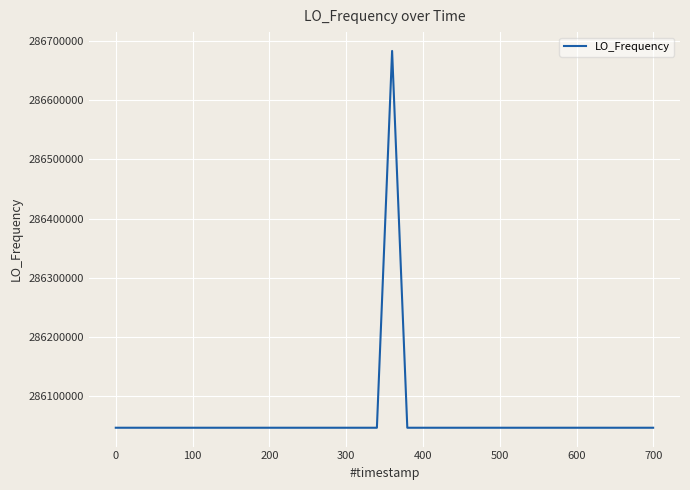

What is the maximum value shown in the chart?

286682706.8